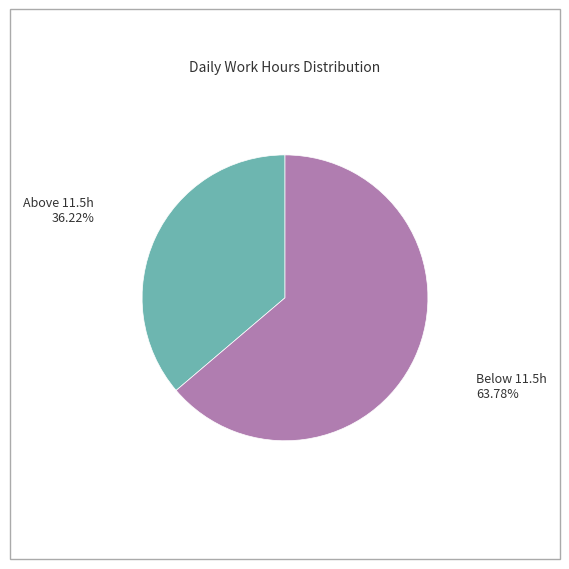

Is there a majority slice in this chart?

Yes